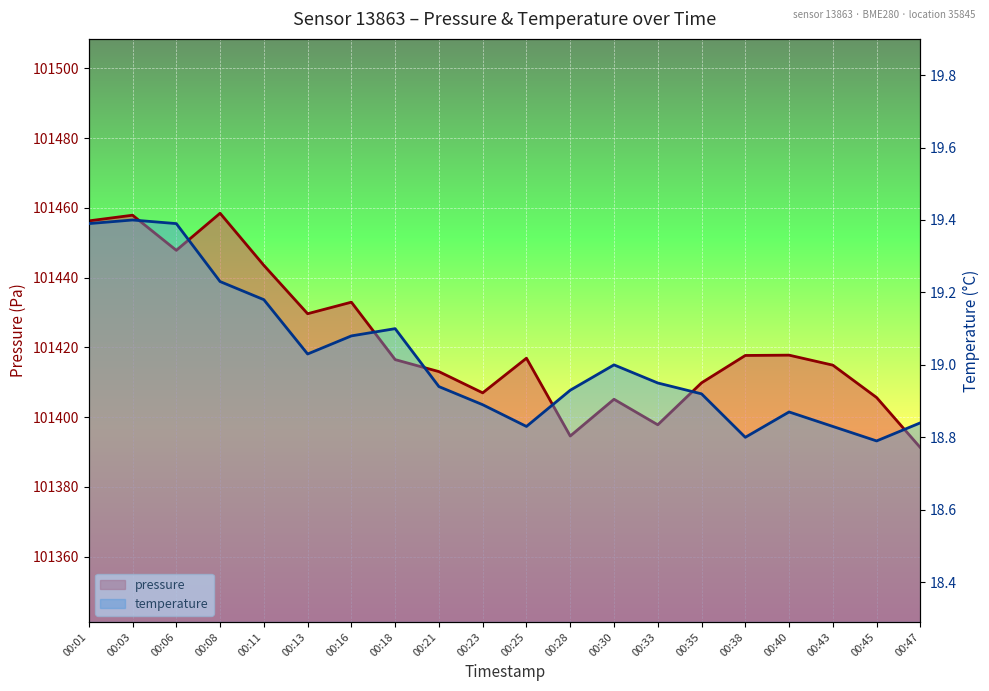

At which category does temperature reach its first local peak?

00:03